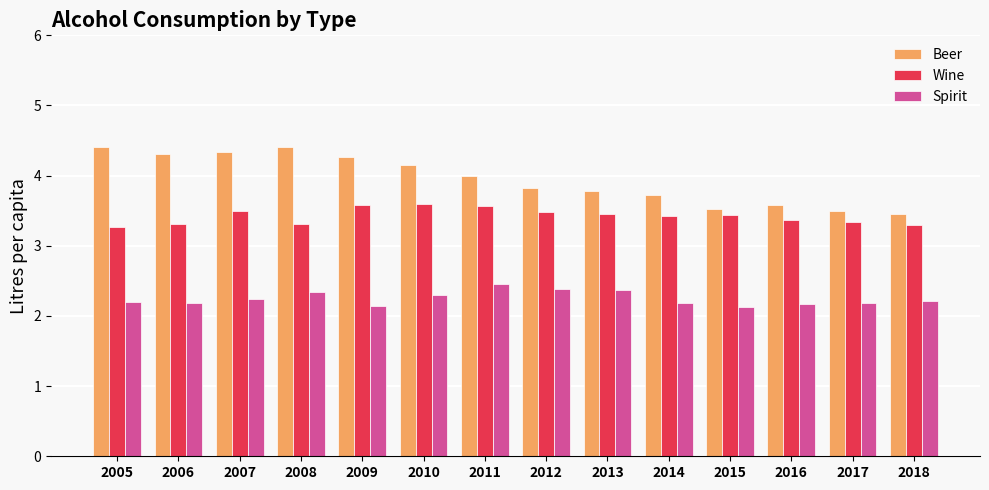

Which series has the largest range (max minus min)?

Beer